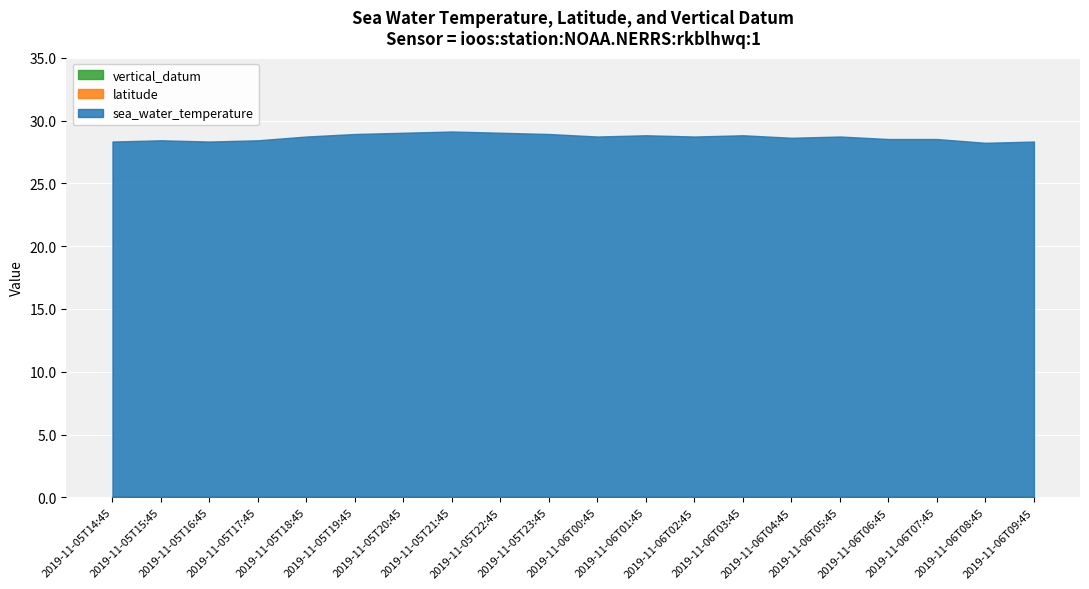

In sea_water_temperature, how many points are lower than both neighbors (excluding endpoints)?

5